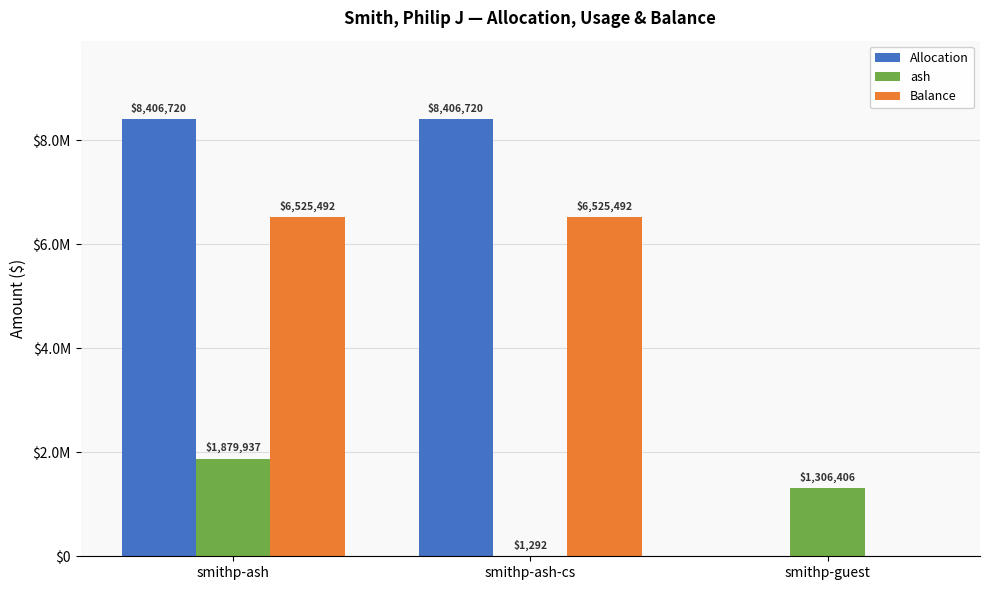

Is it true that Balance equals 6525491.6 at smithp-ash-cs?

True